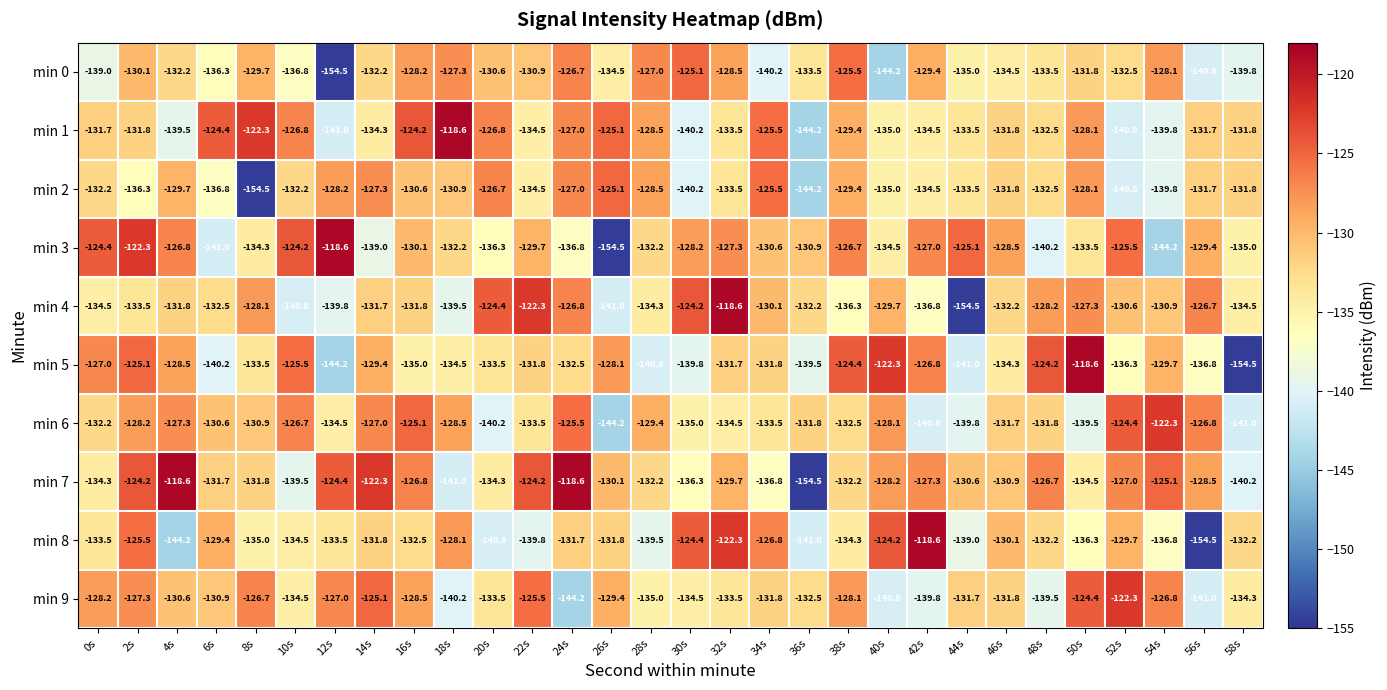

At which label does min 0 reach its peak?

30s